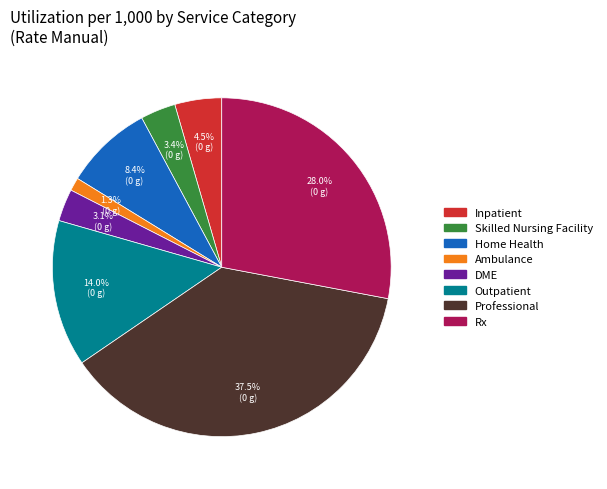

Which slice is the largest?

Professional